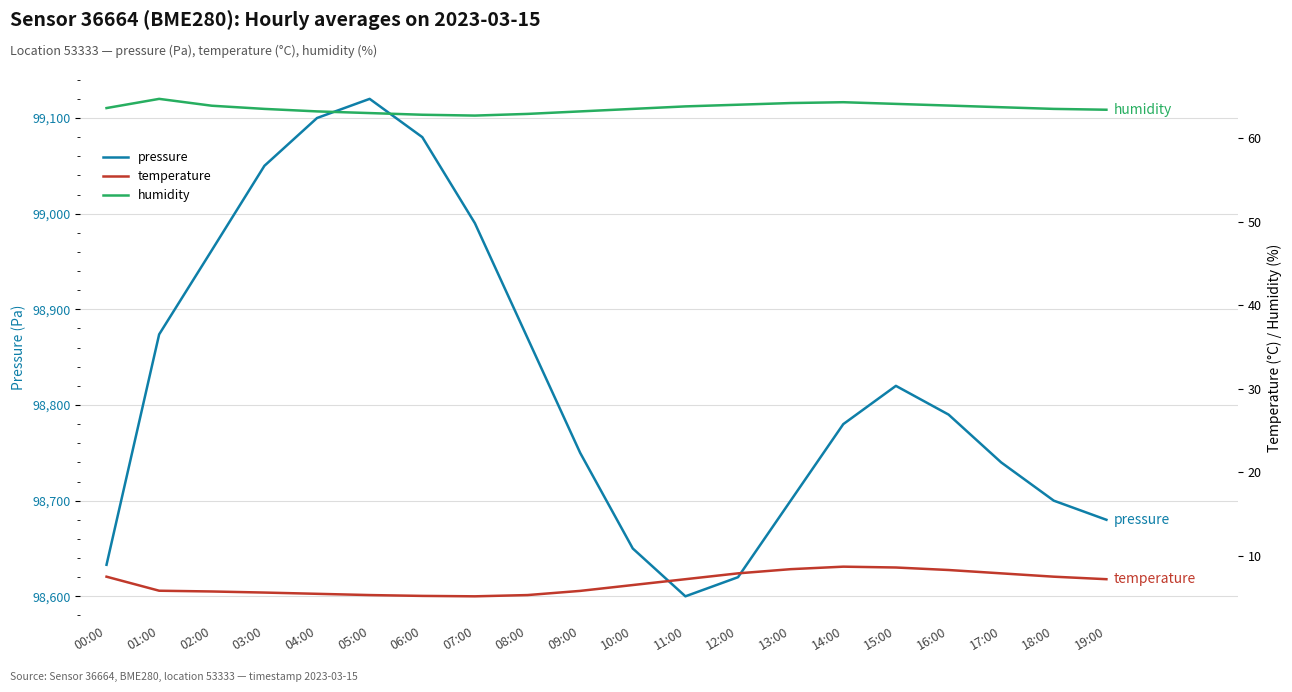

Reading left to right, extract all data points from this chart.

pressure: 98633.0	98873.8	98961.7	99050.0	99100.0	99120.0	99080.0	98990.0	98870.0	98750.0	98650.0	98600.0	98620.0	98700.0	98780.0	98820.0	98790.0	98740.0	98700.0	98680.0
temperature: 7.5	5.8	5.7	5.6	5.5	5.3	5.2	5.2	5.3	5.8	6.5	7.2	7.9	8.4	8.7	8.6	8.3	7.9	7.5	7.2
humidity: 63.6	64.7	63.9	63.5	63.2	63.0	62.8	62.7	62.9	63.2	63.5	63.8	64.0	64.2	64.3	64.1	63.9	63.7	63.5	63.4